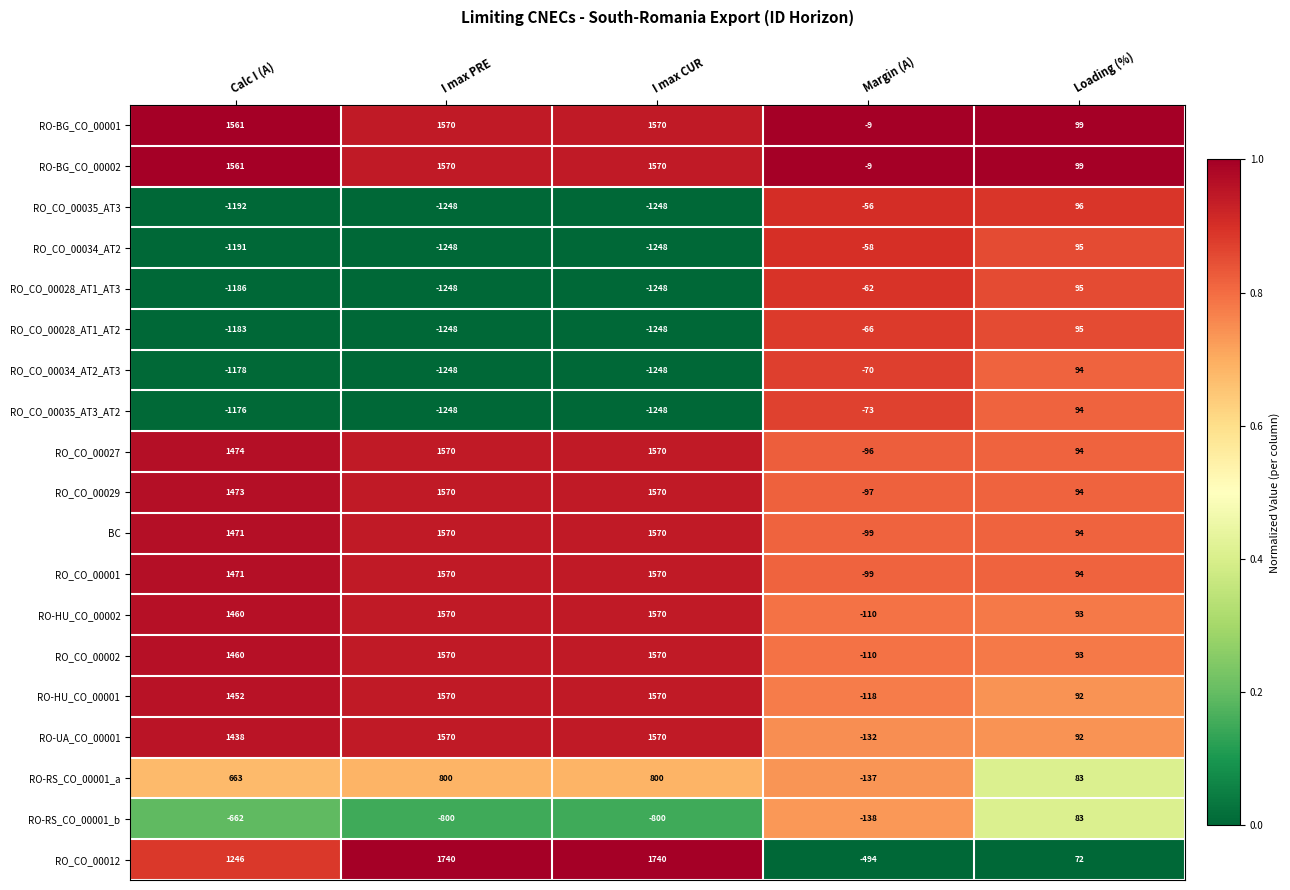

How many categories are shown in the chart?

5